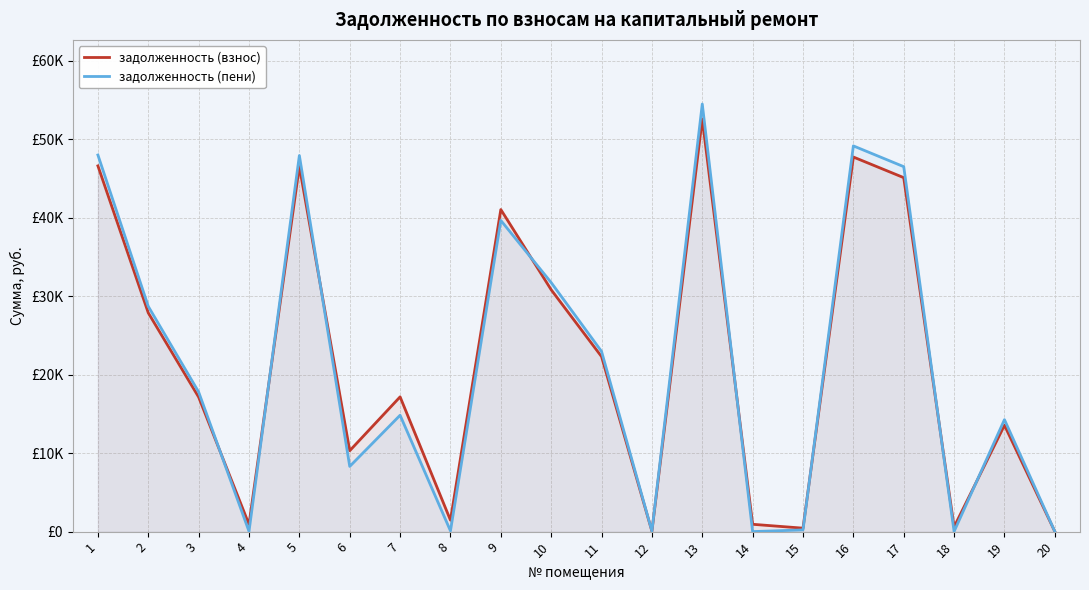

What are all the series names shown in the legend?

задолженность (взнос), задолженность (пени)